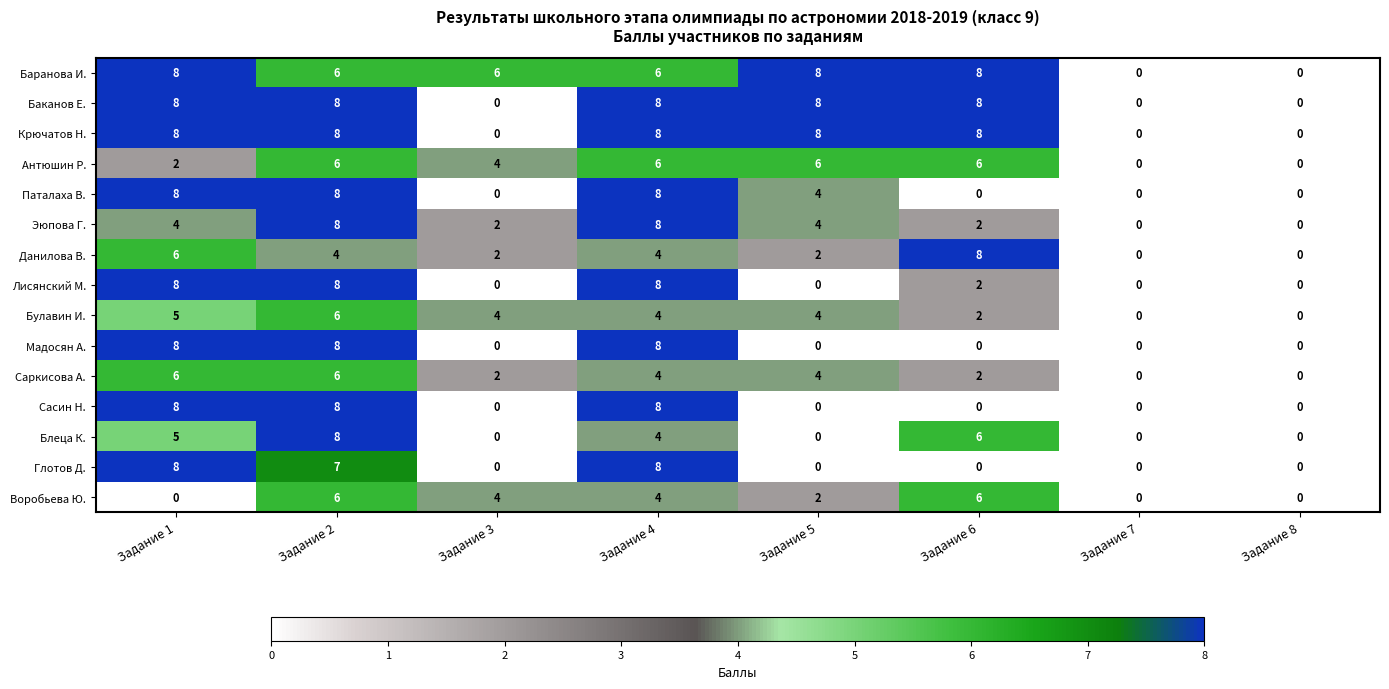

What is the difference between the highest and lowest values at Задание 5?

8